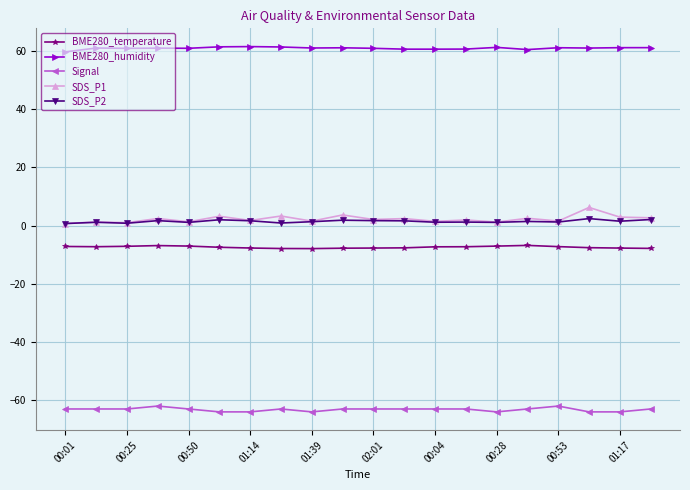

What is the value of the BME280_humidity point at the 4th from the left?

61.0